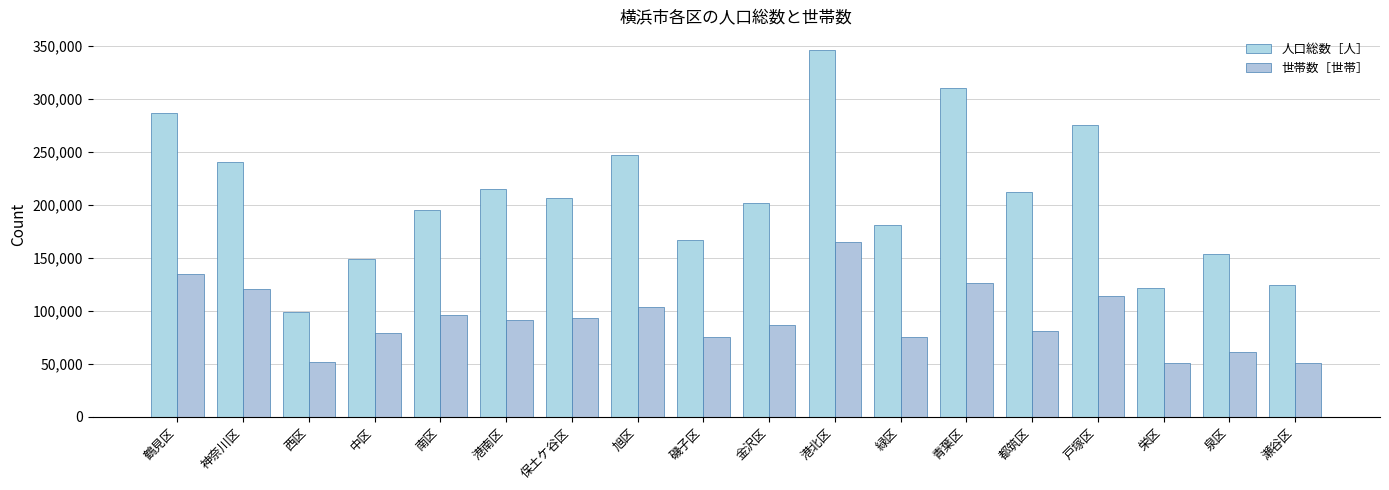

What is the average value of the 世帯数［世帯］ series?

92154